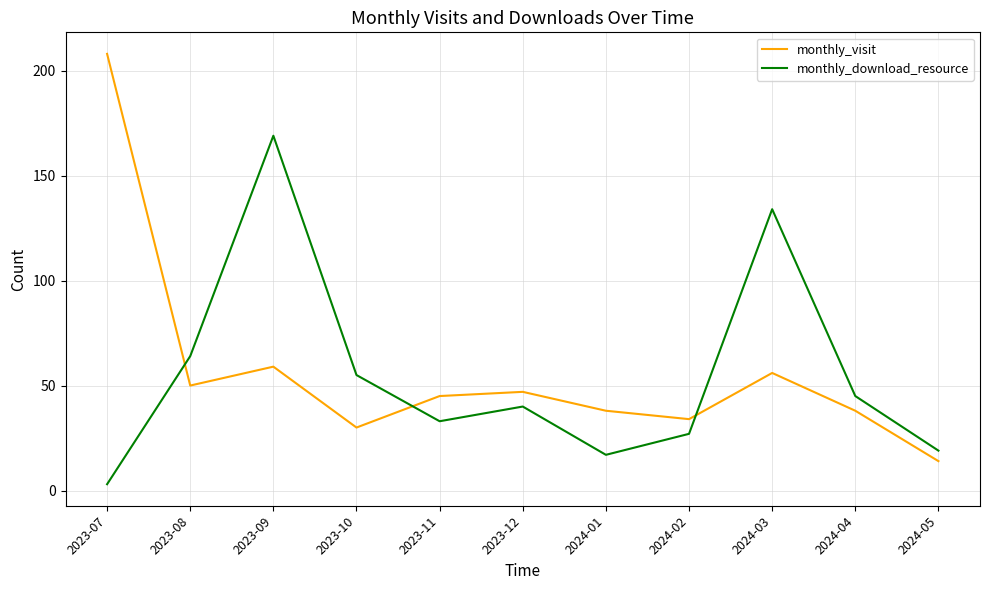

The monthly_download_resource series shows 27 at 2024-02. True or false?

True